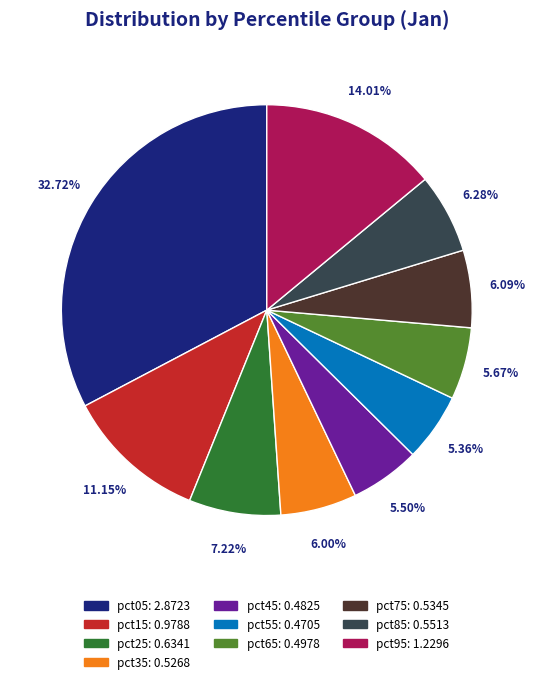

Do pct55 and pct95 together represent more than half of the pie?

No